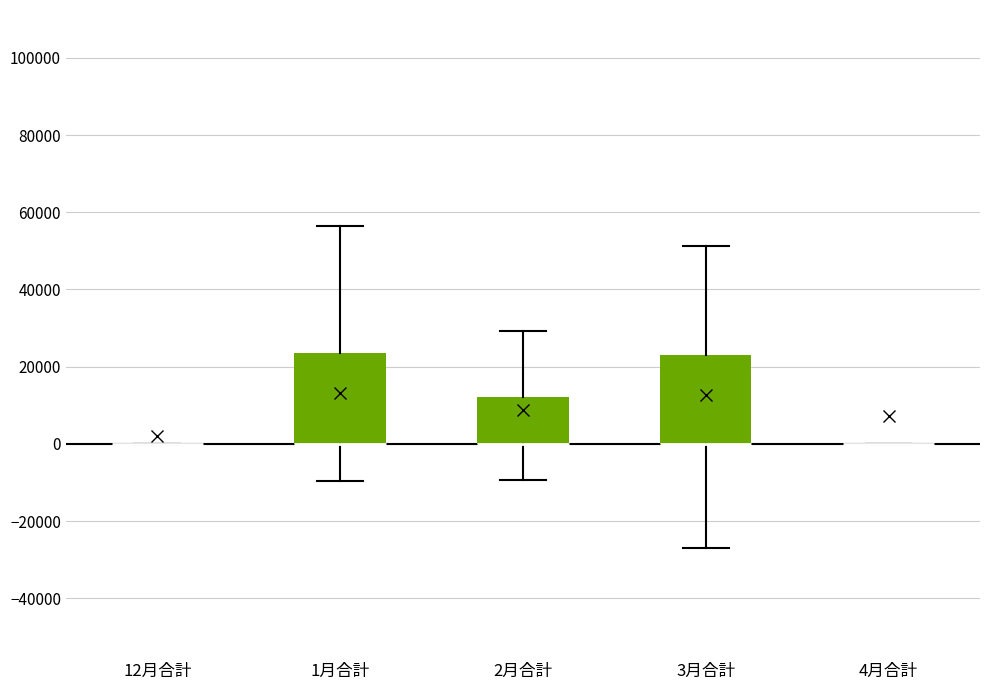

Reading left to right, read every box against the y-axis: the position of its median line, the range the box covers, and the ends of its whiskers. The values are not printed on the chart, so give them approximately, as read against the axis.

12月合計: box collapsed to a line at 0, whiskers 0 to 0
1月合計: median 0 (drawn on the box's lower edge), box 0 to 24000, whiskers -10000 to 56000
2月合計: median 0 (drawn on the box's lower edge), box 0 to 12000, whiskers -10000 to 30000
3月合計: median 0 (drawn on the box's lower edge), box 0 to 22000, whiskers -26000 to 52000
4月合計: box collapsed to a line at 0, whiskers 0 to 0